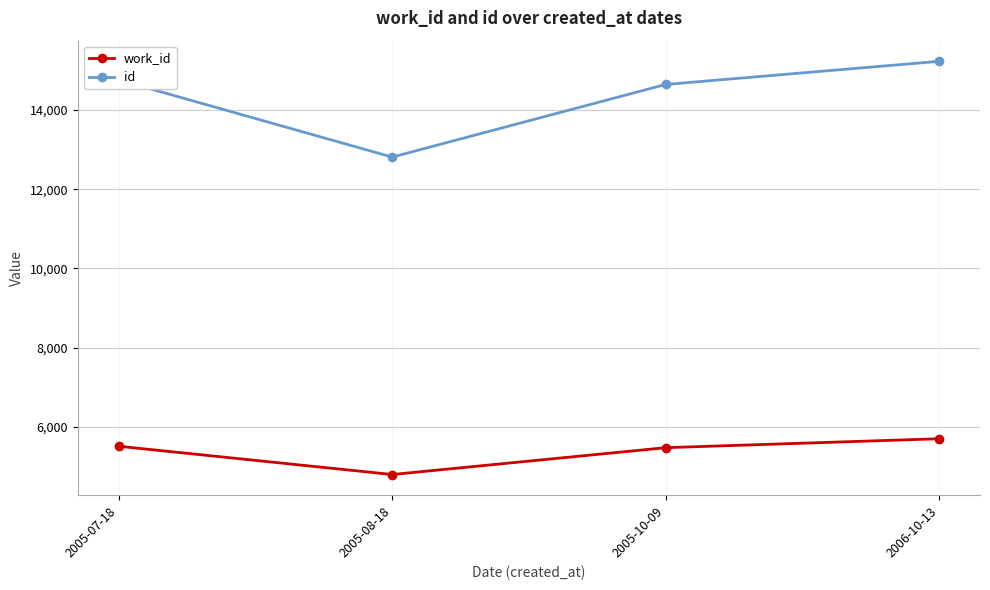

List the series in order of their overall mean, highest first.

id, work_id